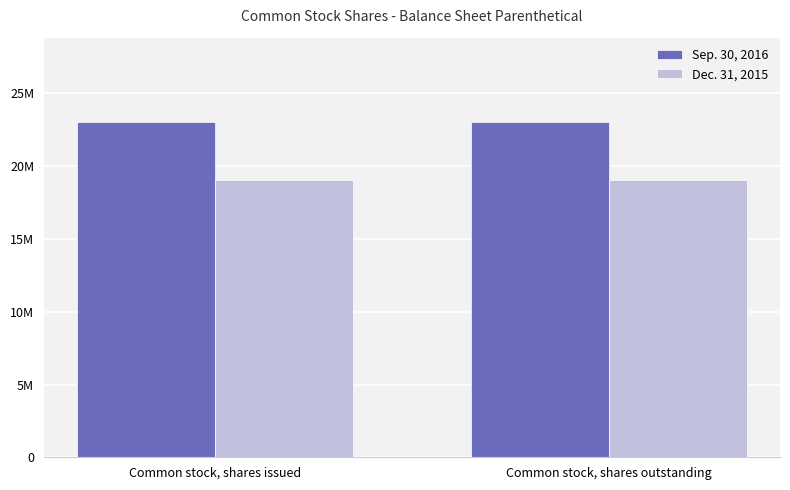

At which label does Sep. 30, 2016 reach its peak?

Common stock, shares issued